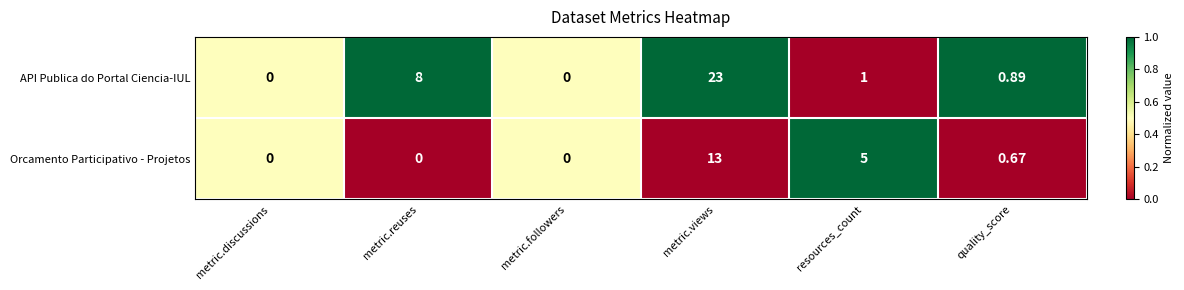

Which series has the widest spread of values?

API Publica do Portal Ciencia-IUL